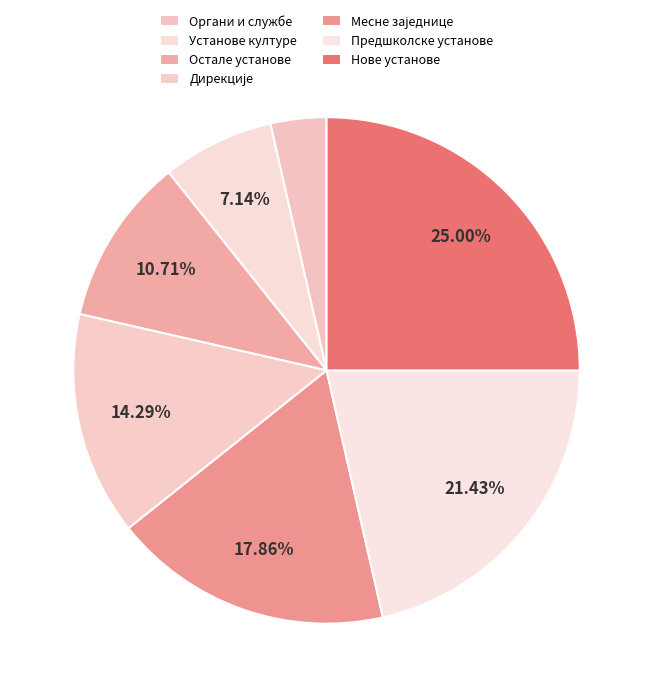

To the nearest percent, what is the difference between the largest and smallest slice percentages?

21%